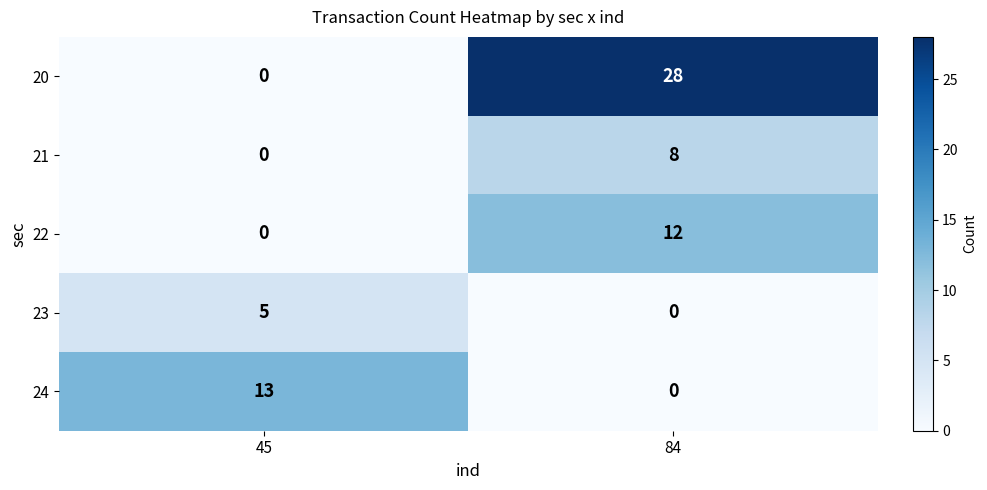

What is the sum of the 22 values at 84 and 45?

12